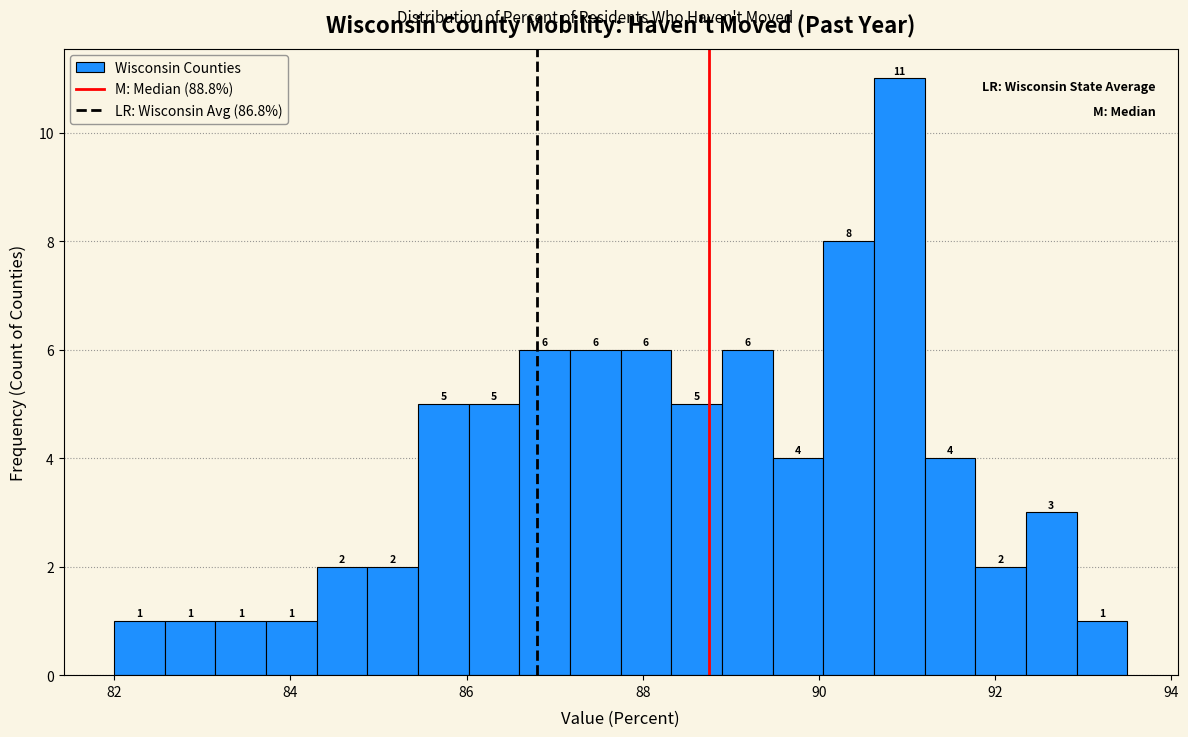

Read against the x-axis, roughly where is the centre of the tallest bar?

91.0